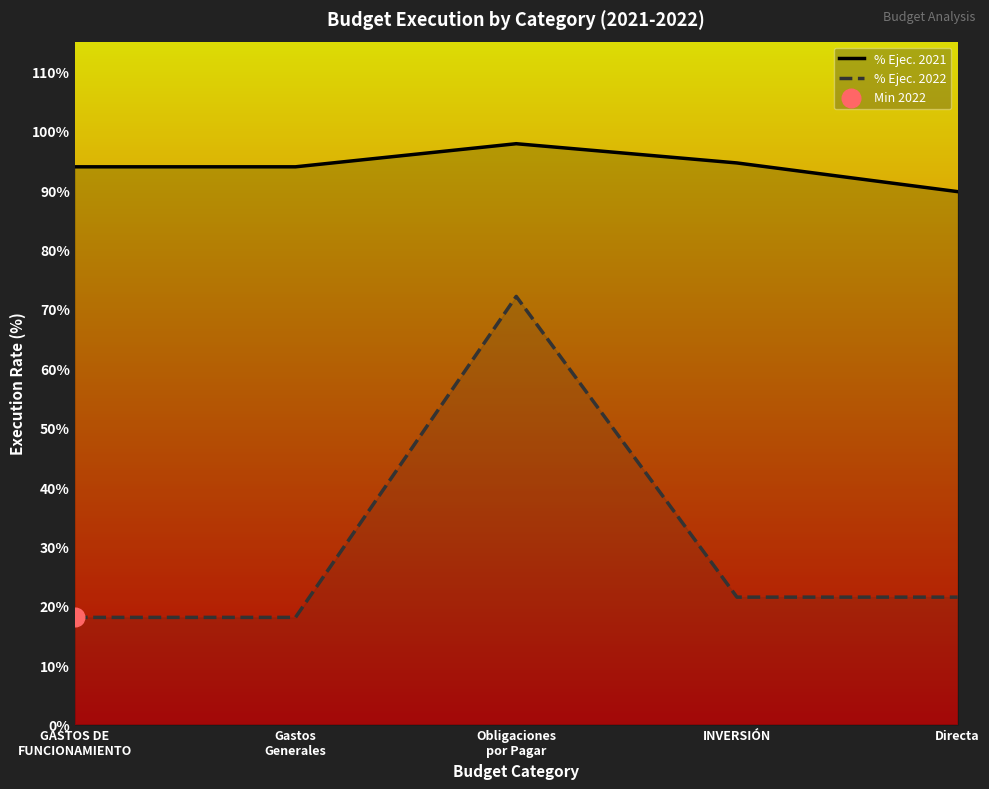

Which series reaches the maximum Y coordinate?

% Ejec. 2021